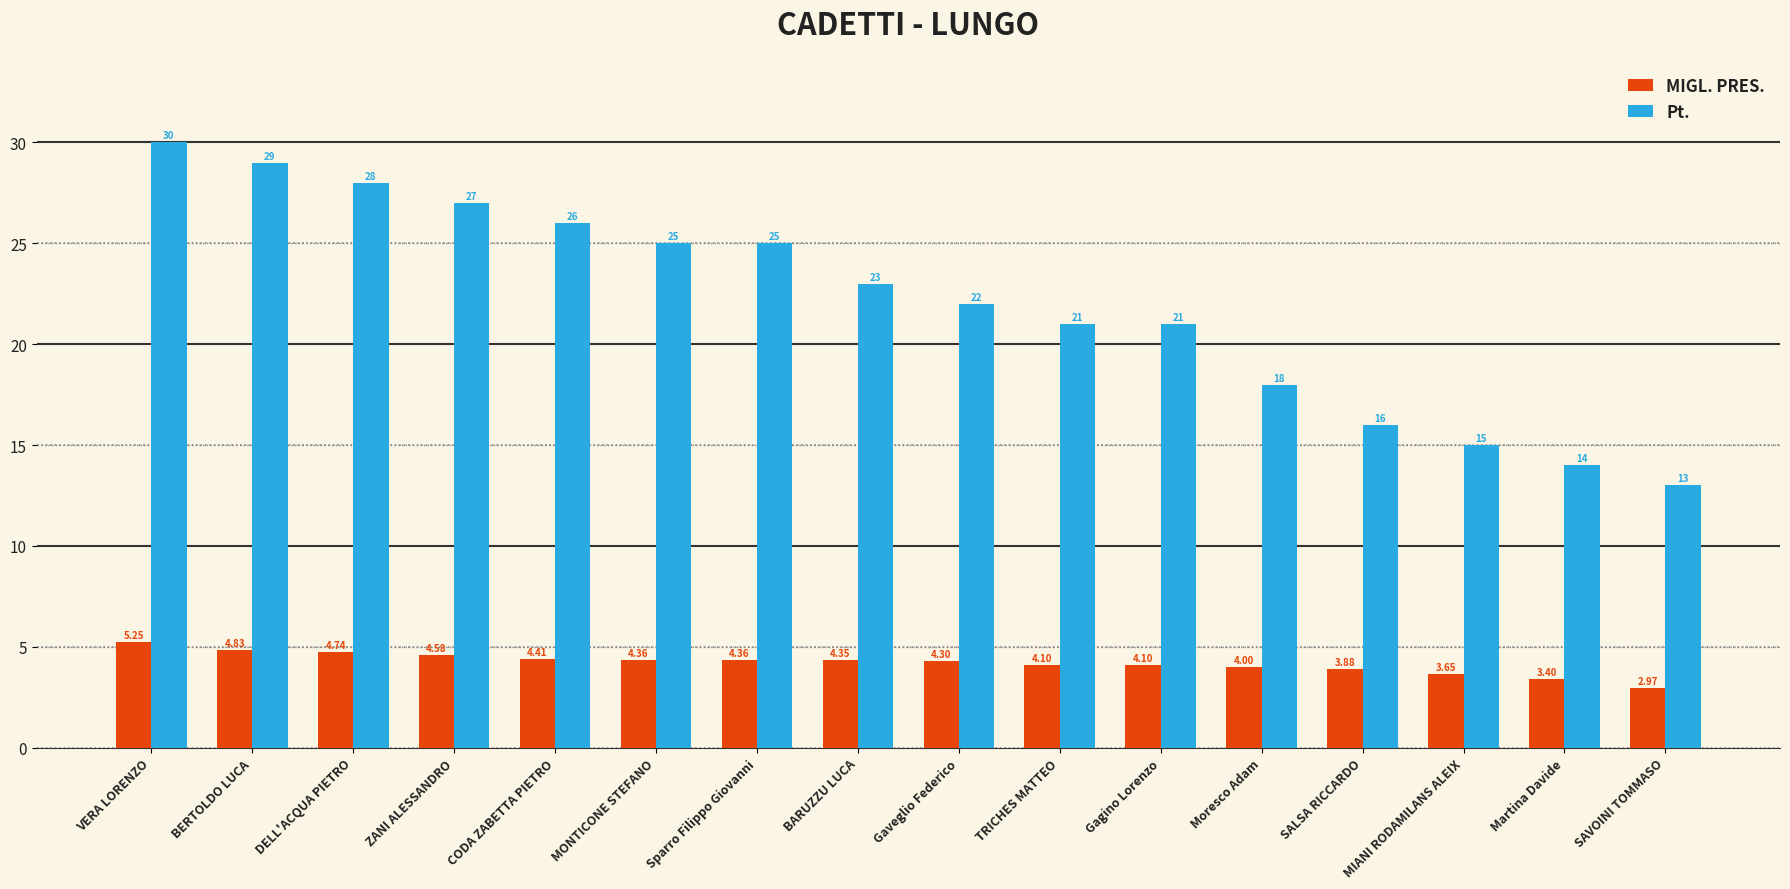

What is the difference between the second highest and minimum values in the MIGL. PRES. series?

1.9